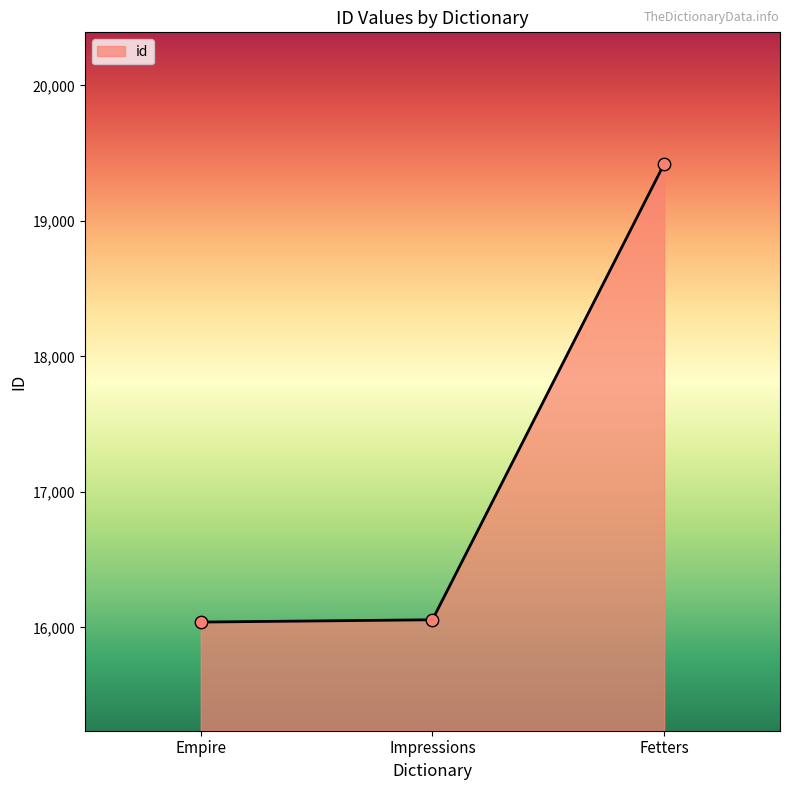

Approximately how many times larger is the value at Fetters compared to Impressions?

1.2